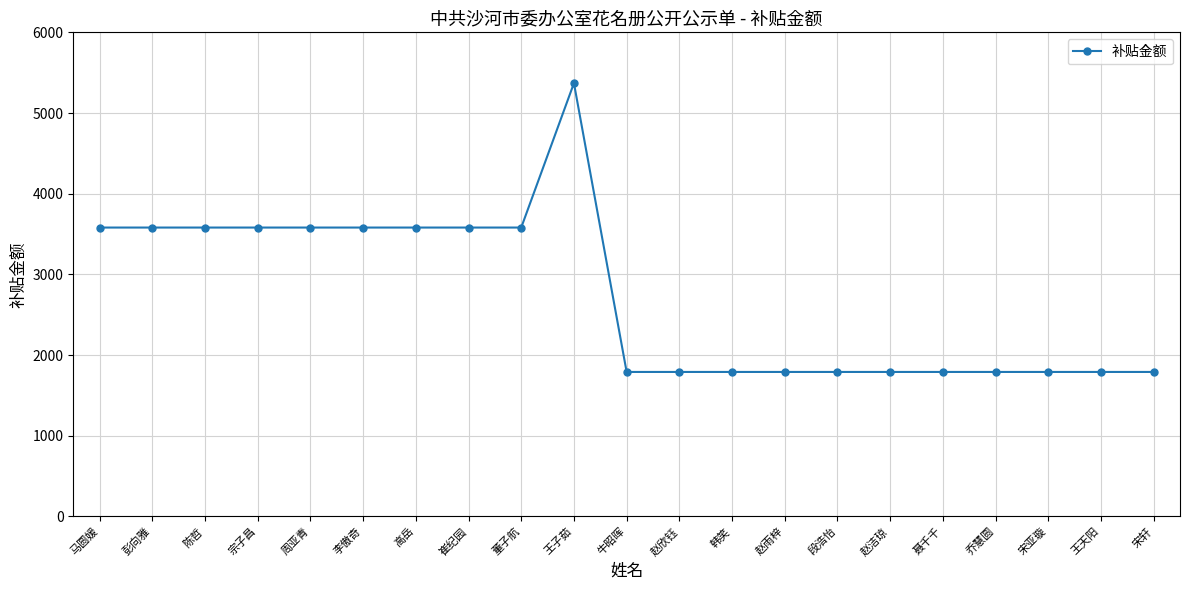

True or false: the data shows 1035 at 韩笑.

False